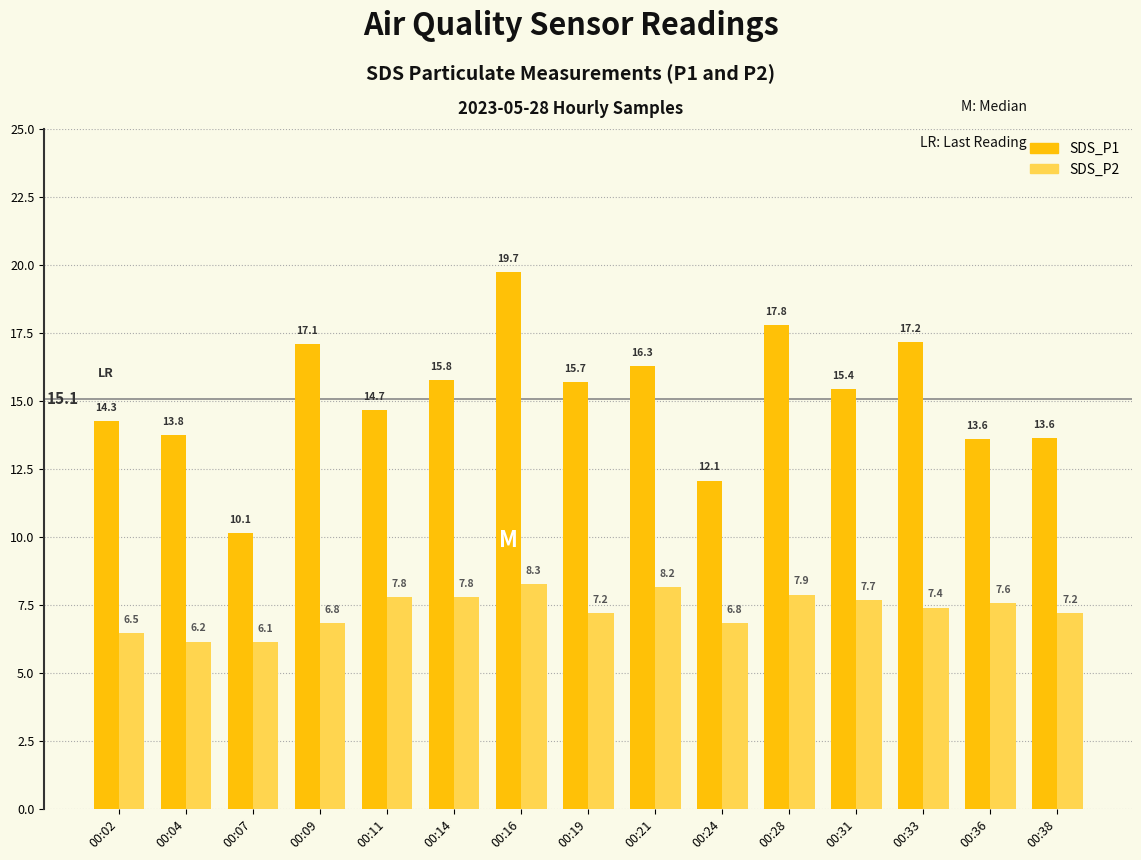

What is the sum of all SDS_P1 values?

227.1